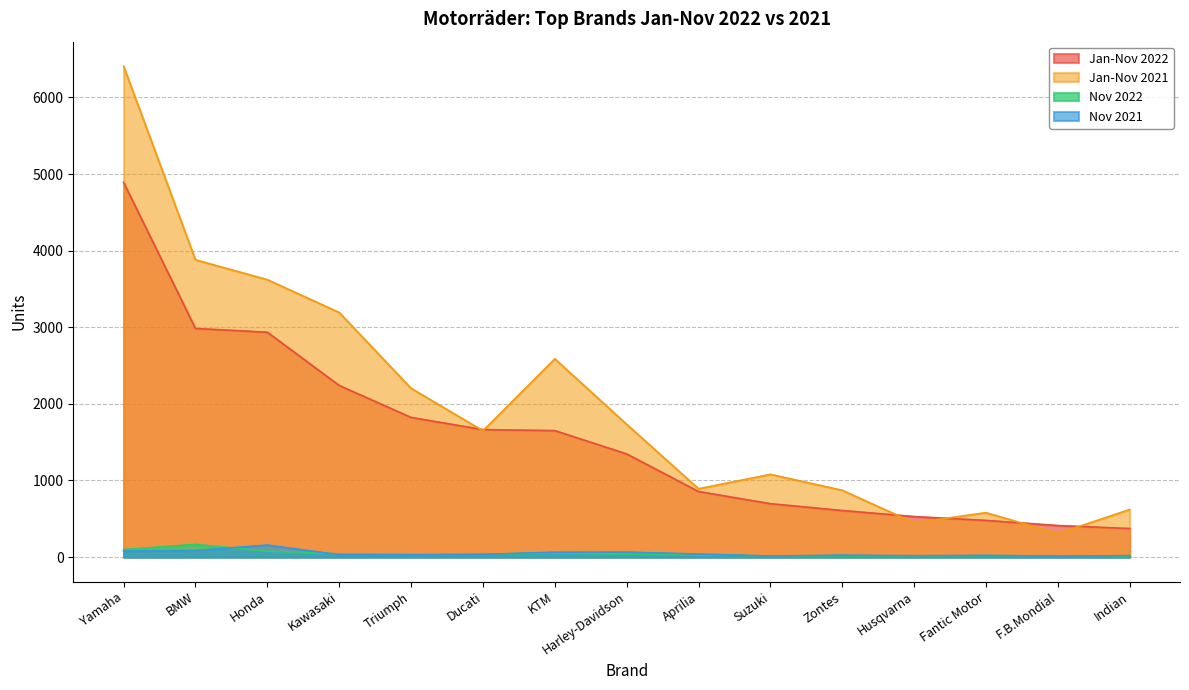

Read the Jan-Nov 2021 value at Suzuki, to the nearest 100.

1100